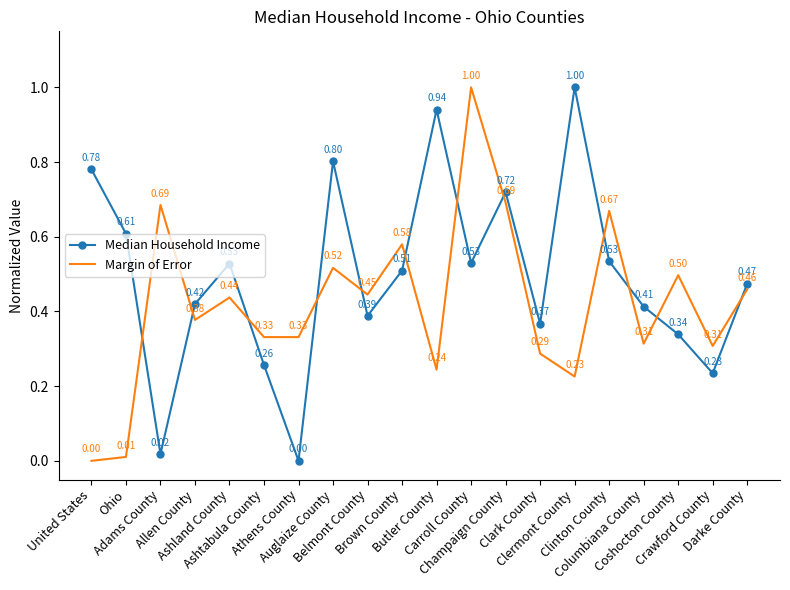

The value of Margin of Error at Carroll County is 1.0. True or false?

True